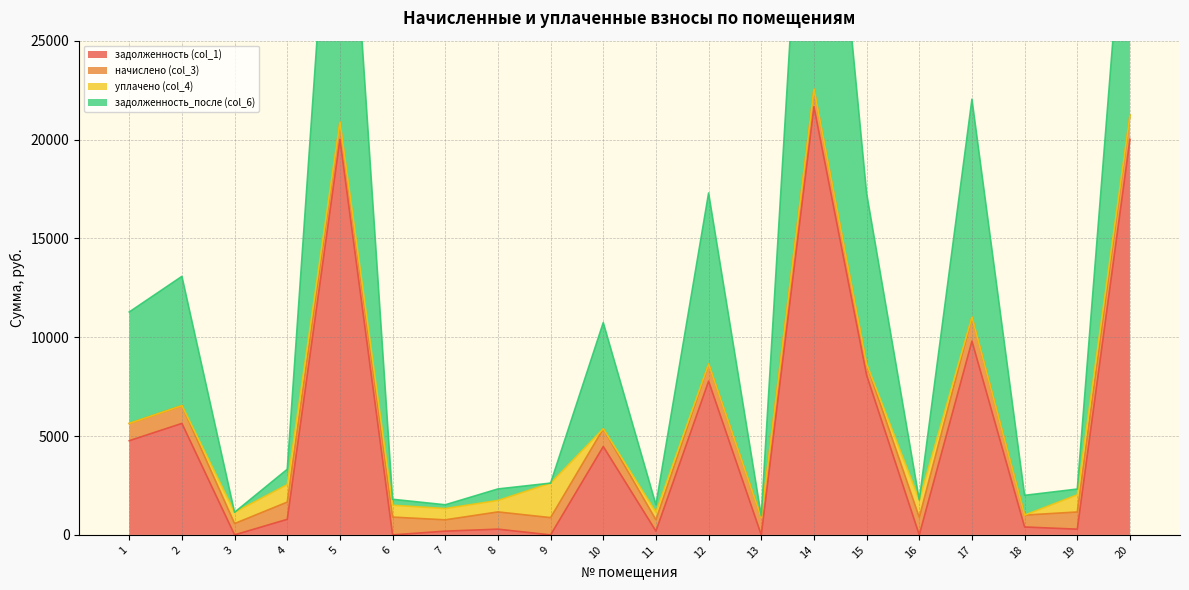

Where does the задолженность (col_1) series first go above 788?

1